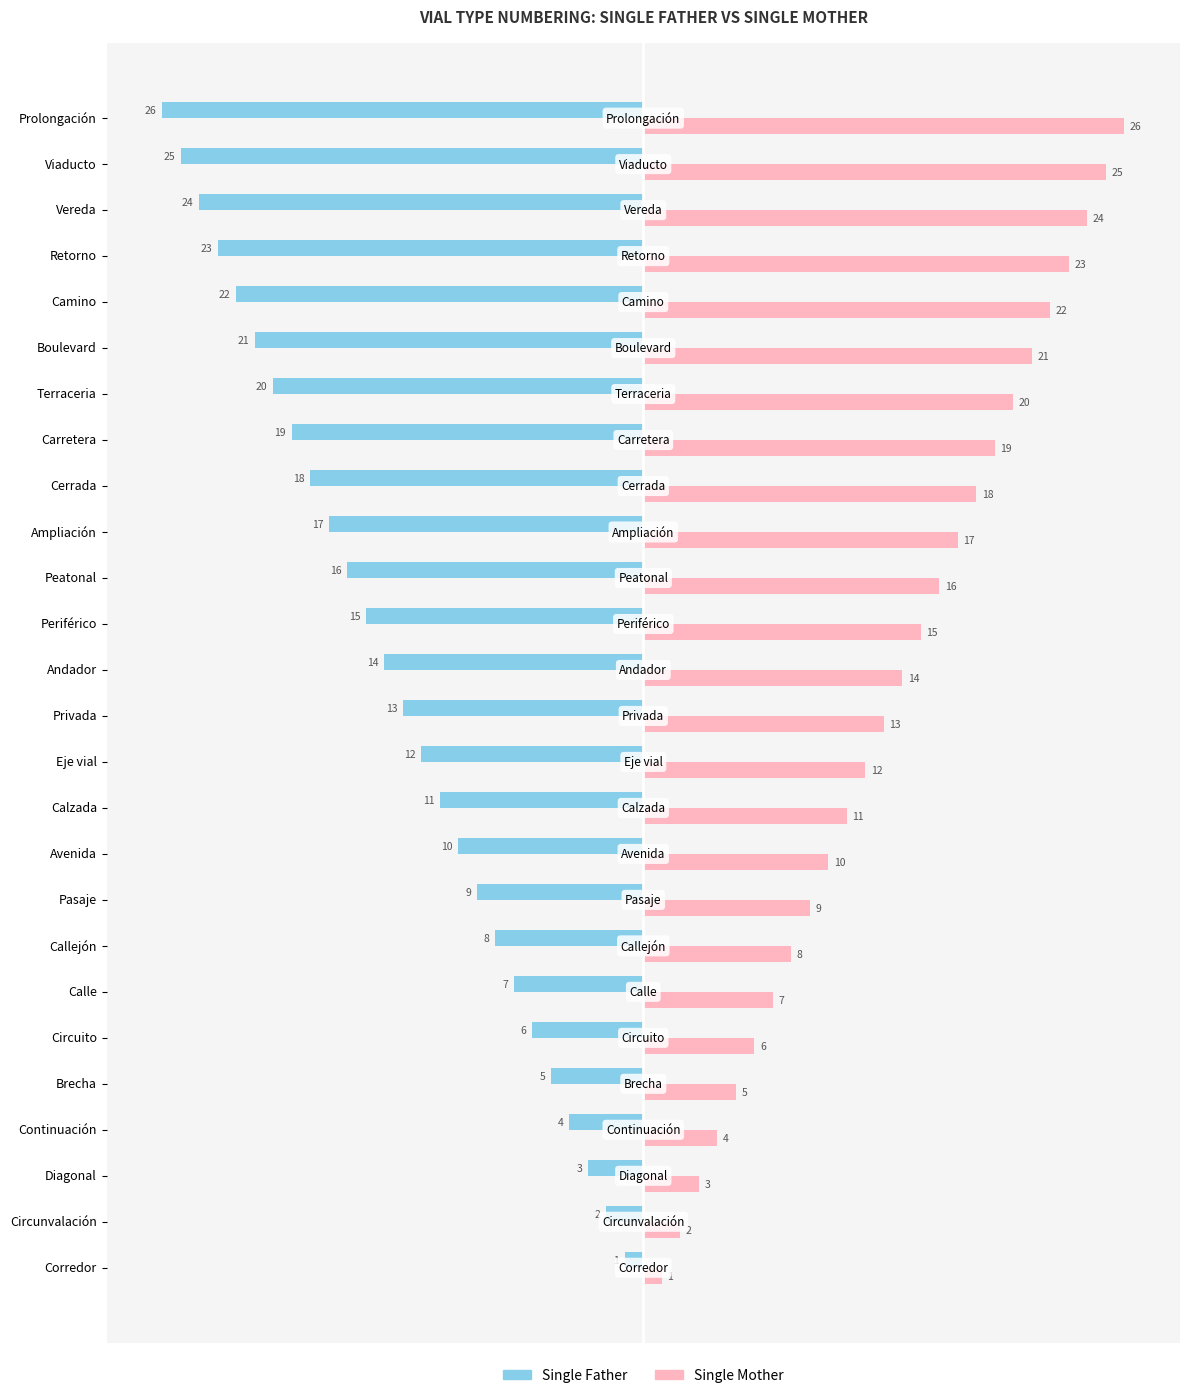

What are all the series names shown in the legend?

Single Father, Single Mother